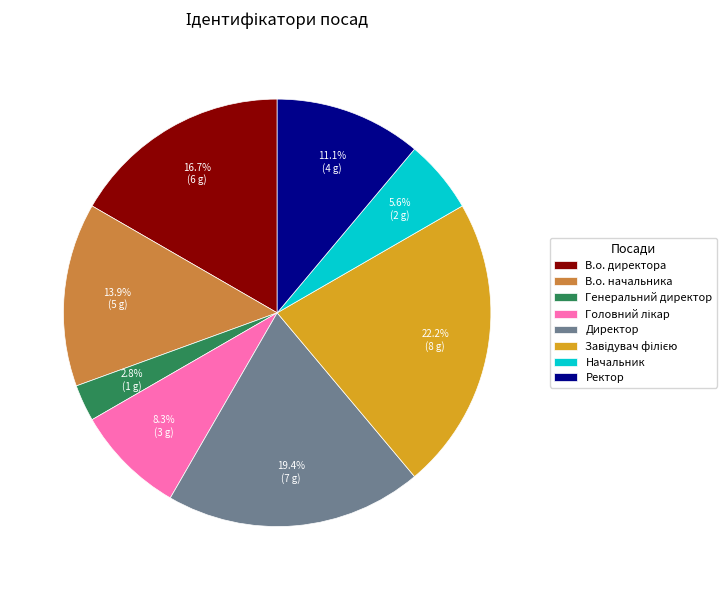

Which slice is the smallest?

Генеральний директор